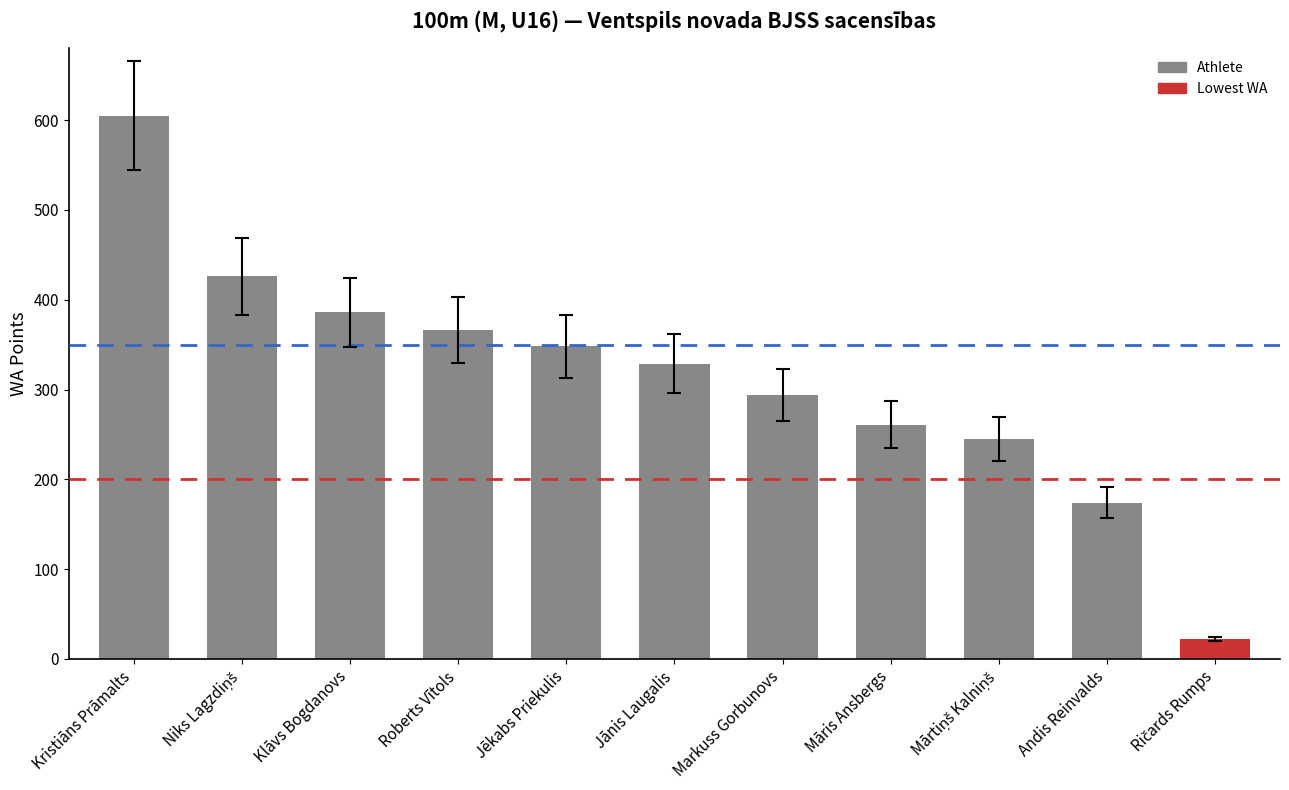

Reading left to right, what are all the values shown in this chart?

605	426	386	366	348	329	294	261	245	174	22